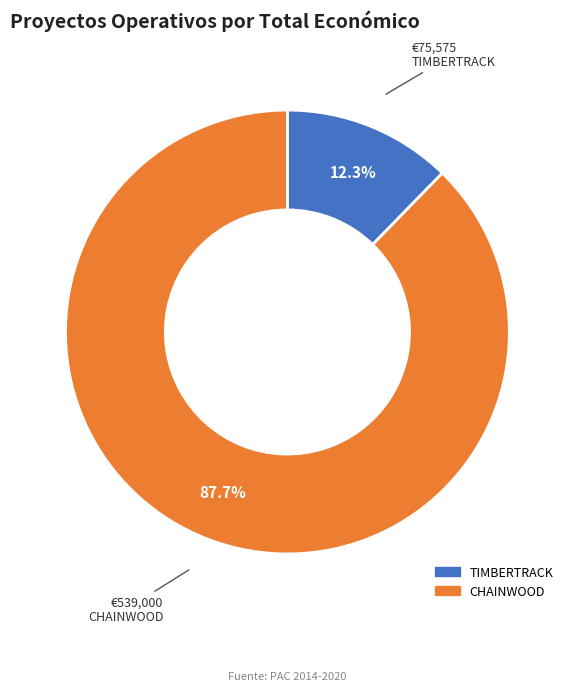

How many slices are in this pie chart?

2